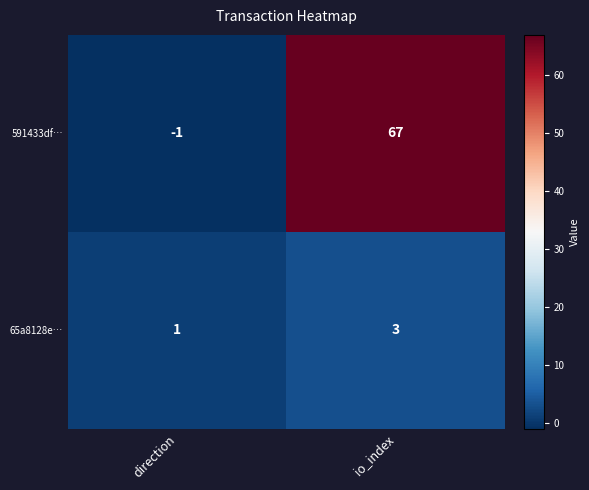

How many data points does each series have?

2